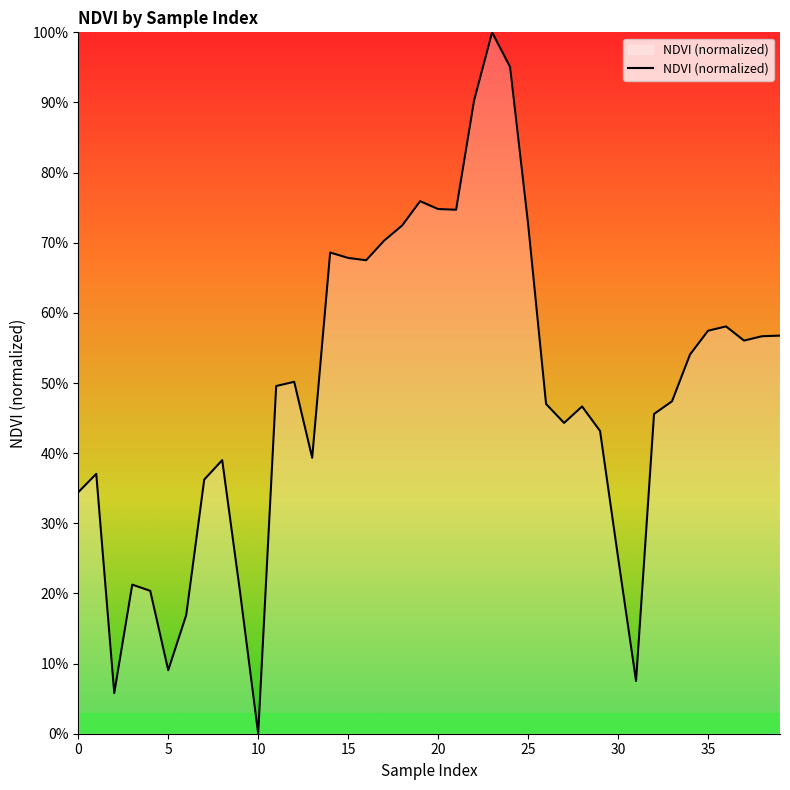

Which category has the lowest value across all series?

10